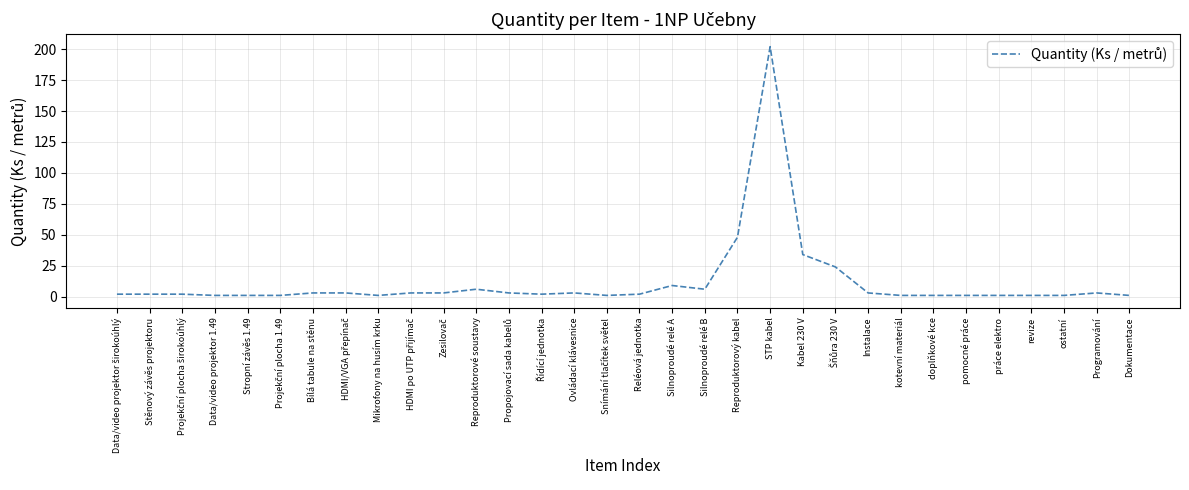

What is the change in value from Bílá tabule na stěnu to doplňkové kce?

-2